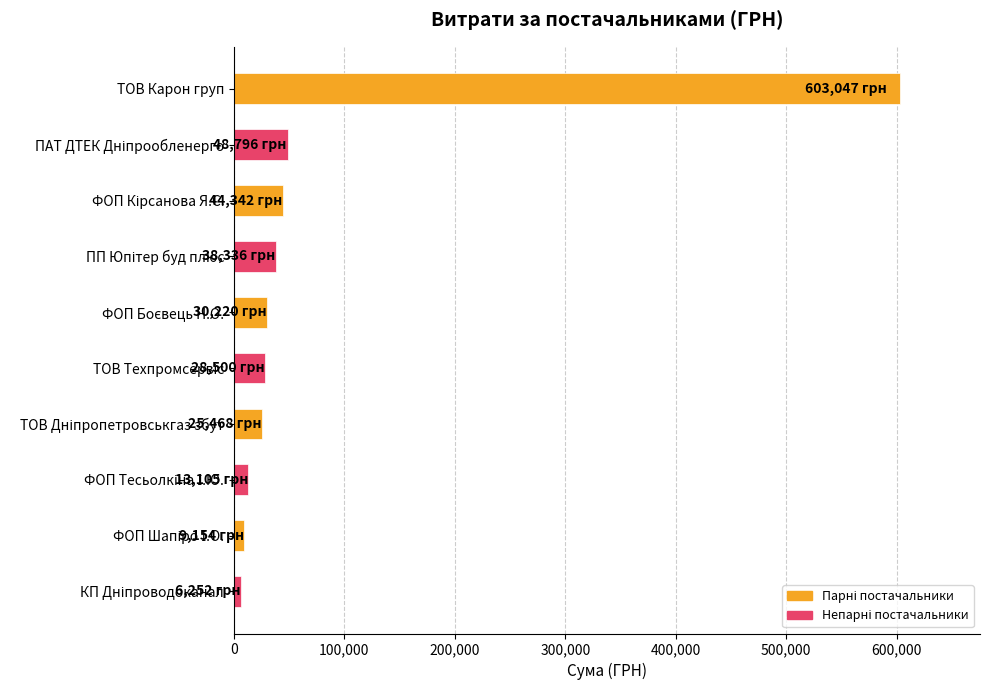

What is the difference between the maximum and minimum values?

596794.3